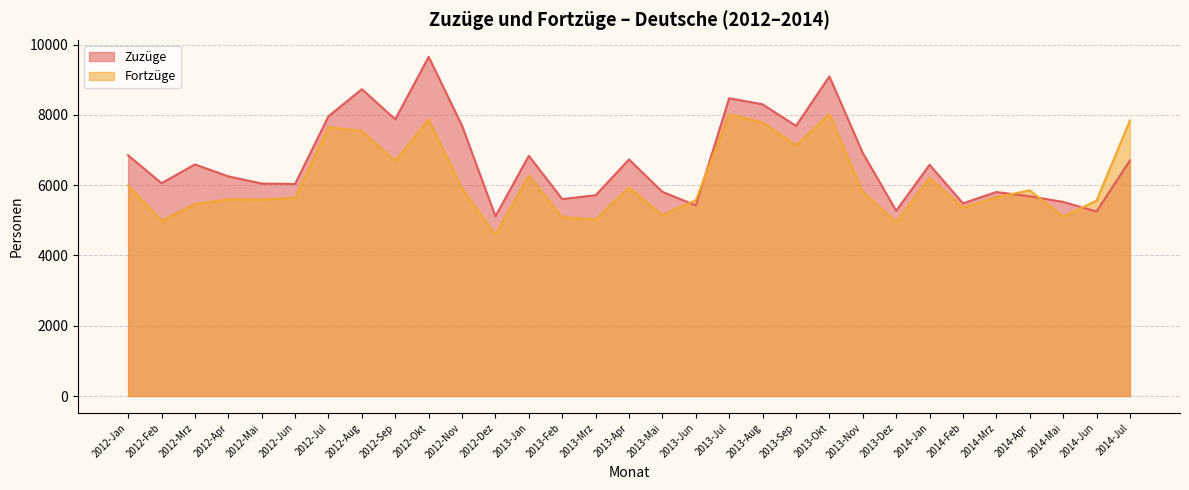

Does the chart display data point markers on the line(s)?

No